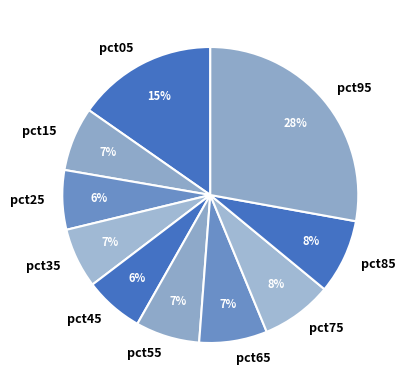

Do pct65 and pct45 together represent more than half of the pie?

No